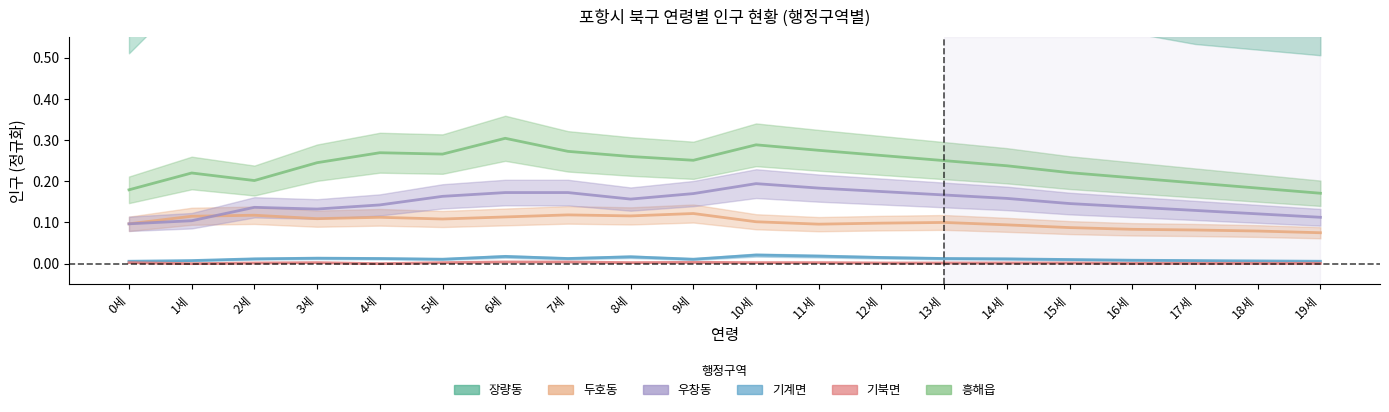

What is the sum of all 기계면 values?

0.2